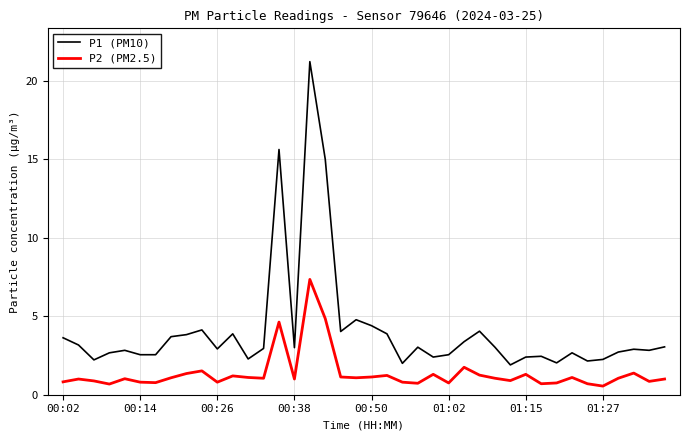

List the series in order of their overall mean, highest first.

P1 (PM10), P2 (PM2.5)